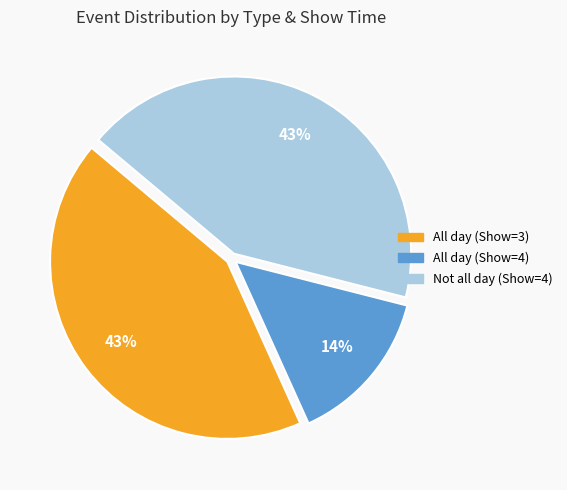

To the nearest percent, what is the average slice percentage?

33%